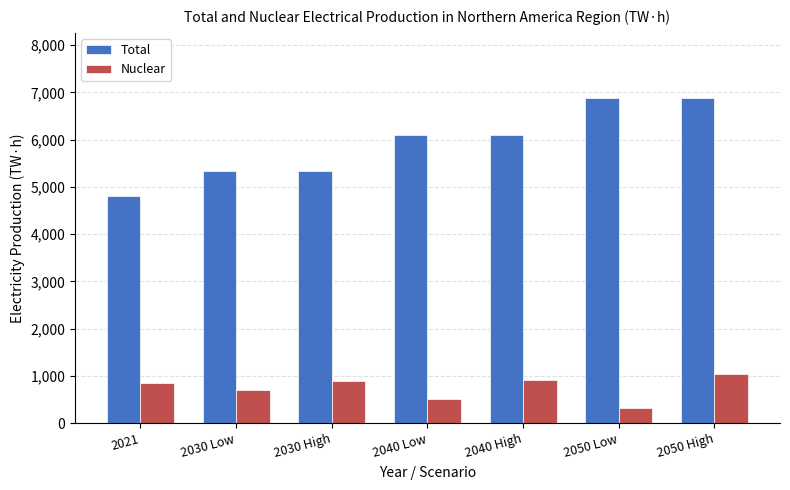

At how many categories does at least one series exceed 6234?

2